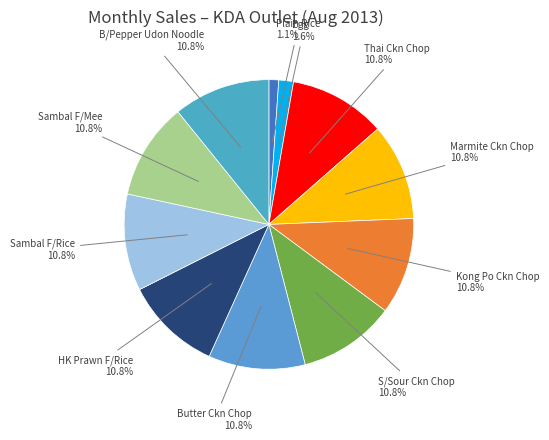

Is B/Pepper Udon Noodle the majority of the pie?

No